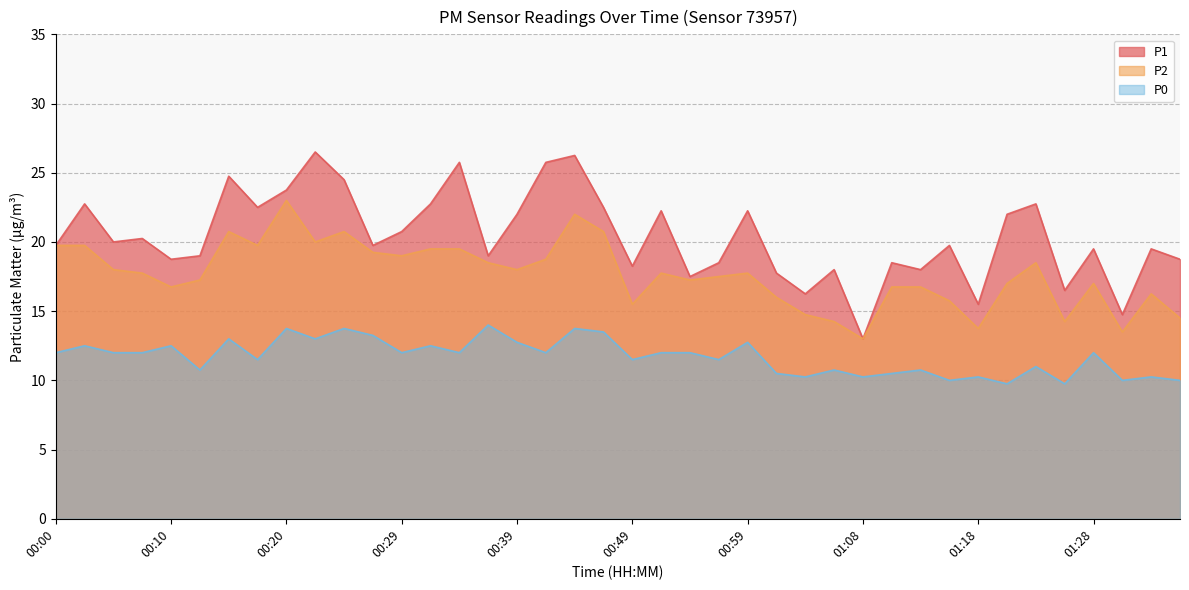

True or false: P2 and P0 intersect in this chart.

False